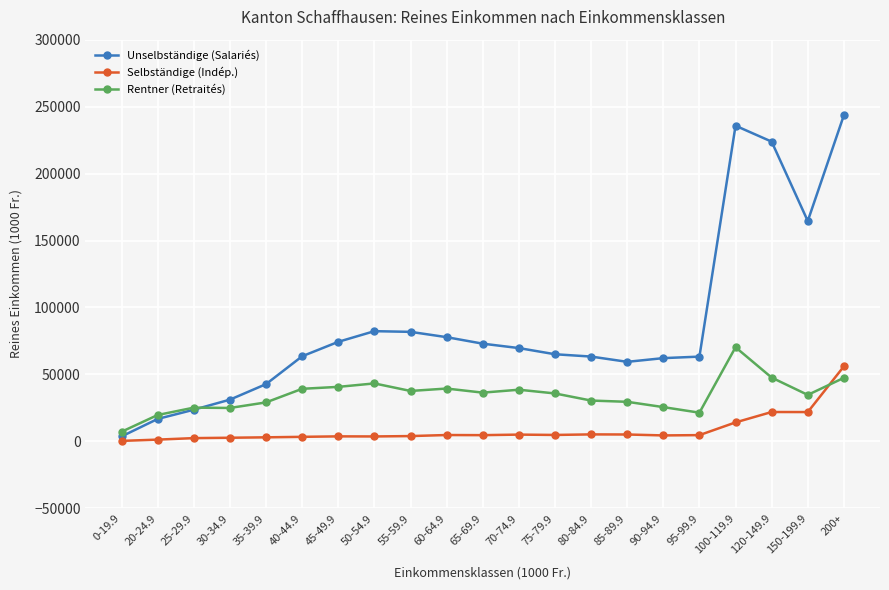

In Rentner (Retraités), how many points are higher than both neighbors (excluding endpoints)?

5